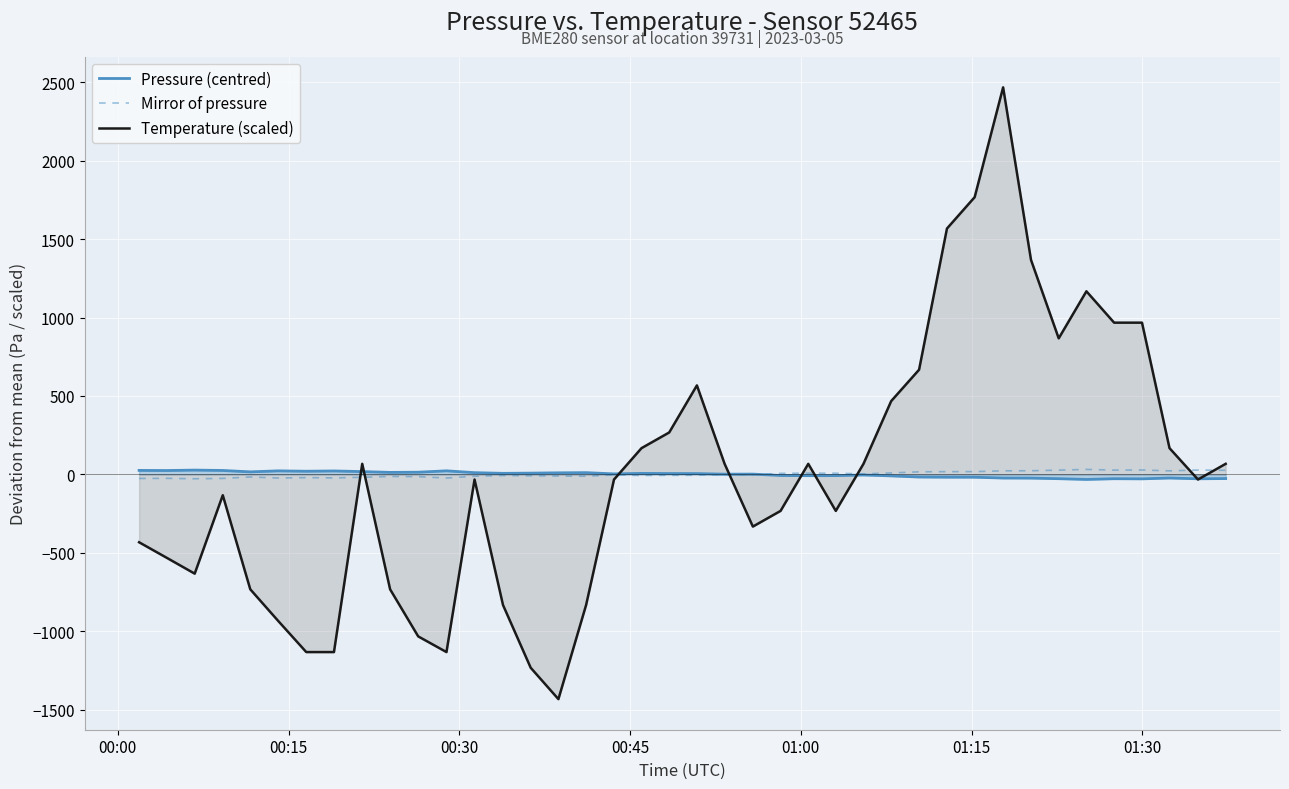

What is the maximum value for Temperature (scaled)?

2467.5